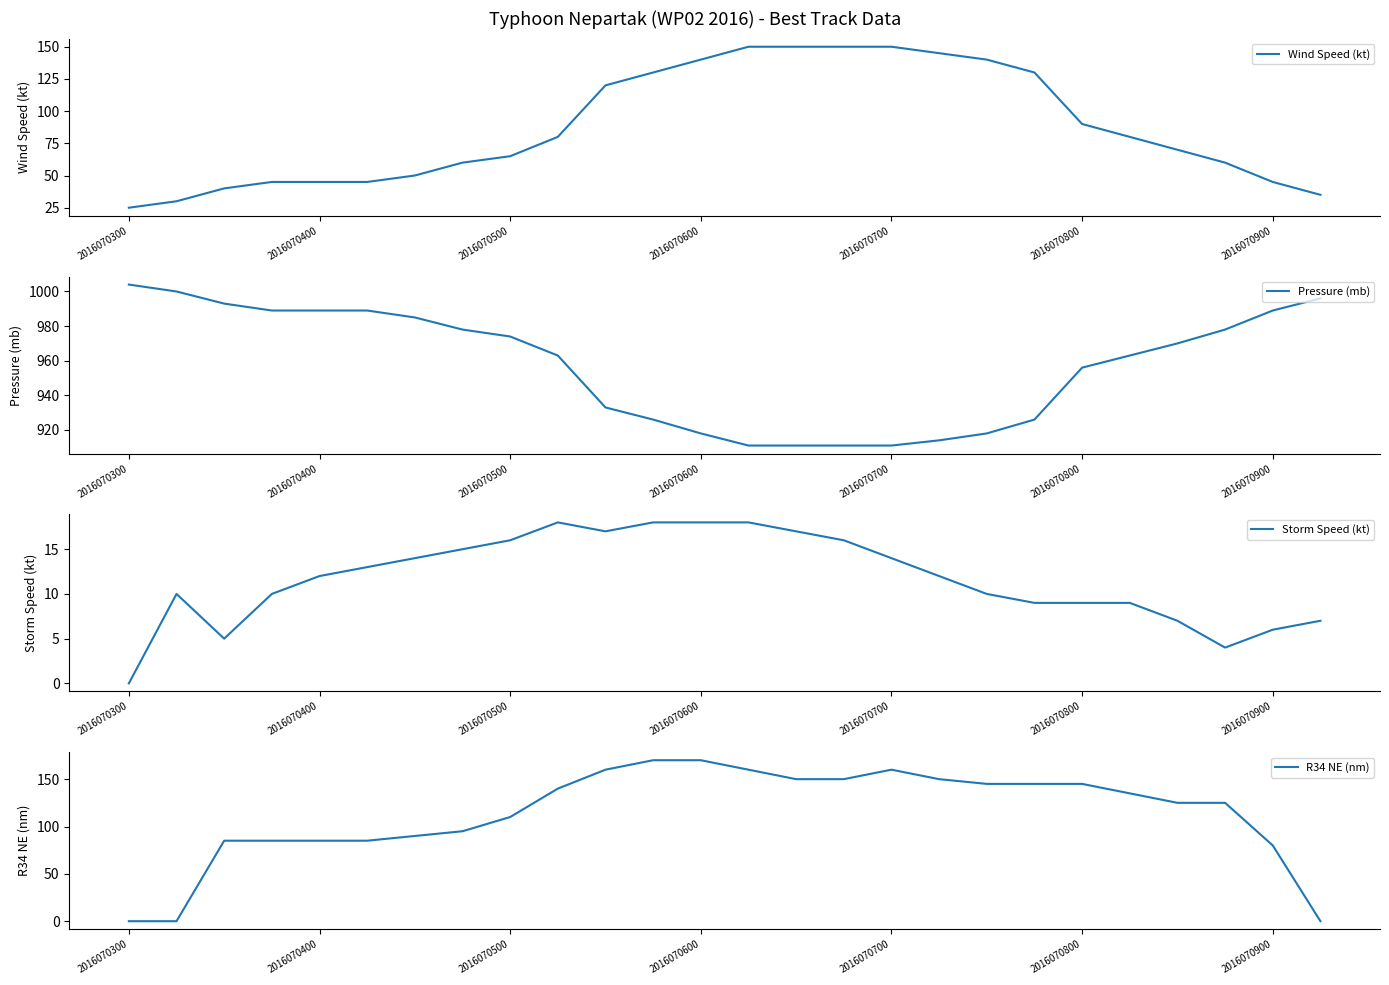

Rank the series at 18 from lowest to highest value.

Storm Speed (kt), Wind Speed (kt), R34 NE (nm), Pressure (mb)